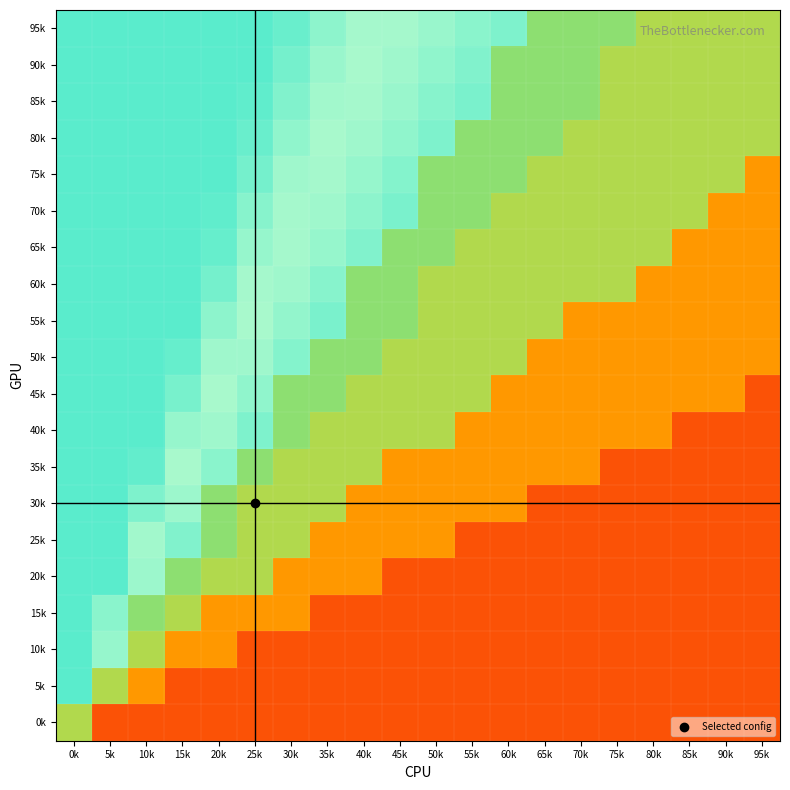

Reading left to right, transcribe all the data shown in this chart.

95k: 0k=0.8	5k=0.8	10k=0.8	15k=0.8	20k=0.8	25k=0.8	30k=0.9	35k=0.9	40k=0.9	45k=0.9	50k=0.9	55k=0.9	60k=0.9	65k=0.6	70k=0.6	75k=0.6	80k=0.5	85k=0.5	90k=0.5	95k=0.5
90k: 0k=0.8	5k=0.8	10k=0.8	15k=0.8	20k=0.8	25k=0.8	30k=0.9	35k=0.9	40k=0.9	45k=0.9	50k=0.9	55k=0.9	60k=0.6	65k=0.6	70k=0.6	75k=0.5	80k=0.5	85k=0.5	90k=0.5	95k=0.5
85k: 0k=0.8	5k=0.8	10k=0.8	15k=0.8	20k=0.8	25k=0.9	30k=0.9	35k=0.9	40k=0.9	45k=0.9	50k=0.9	55k=0.9	60k=0.6	65k=0.6	70k=0.6	75k=0.5	80k=0.5	85k=0.5	90k=0.5	95k=0.5
80k: 0k=0.8	5k=0.8	10k=0.8	15k=0.8	20k=0.8	25k=0.9	30k=0.9	35k=0.9	40k=0.9	45k=0.9	50k=0.9	55k=0.6	60k=0.6	65k=0.6	70k=0.5	75k=0.5	80k=0.5	85k=0.5	90k=0.5	95k=0.5
75k: 0k=0.8	5k=0.8	10k=0.8	15k=0.8	20k=0.8	25k=0.9	30k=0.9	35k=0.9	40k=0.9	45k=0.9	50k=0.6	55k=0.6	60k=0.6	65k=0.5	70k=0.5	75k=0.5	80k=0.5	85k=0.5	90k=0.5	95k=0.3
70k: 0k=0.8	5k=0.8	10k=0.8	15k=0.8	20k=0.9	25k=0.9	30k=0.9	35k=0.9	40k=0.9	45k=0.9	50k=0.6	55k=0.6	60k=0.5	65k=0.5	70k=0.5	75k=0.5	80k=0.5	85k=0.5	90k=0.3	95k=0.3
65k: 0k=0.8	5k=0.8	10k=0.8	15k=0.8	20k=0.9	25k=0.9	30k=0.9	35k=0.9	40k=0.9	45k=0.6	50k=0.6	55k=0.5	60k=0.5	65k=0.5	70k=0.5	75k=0.5	80k=0.5	85k=0.3	90k=0.3	95k=0.3
60k: 0k=0.8	5k=0.8	10k=0.8	15k=0.8	20k=0.9	25k=0.9	30k=0.9	35k=0.9	40k=0.6	45k=0.6	50k=0.5	55k=0.5	60k=0.5	65k=0.5	70k=0.5	75k=0.5	80k=0.3	85k=0.3	90k=0.3	95k=0.3
55k: 0k=0.8	5k=0.8	10k=0.8	15k=0.8	20k=0.9	25k=0.9	30k=0.9	35k=0.9	40k=0.6	45k=0.6	50k=0.5	55k=0.5	60k=0.5	65k=0.5	70k=0.3	75k=0.3	80k=0.3	85k=0.3	90k=0.3	95k=0.3
50k: 0k=0.8	5k=0.8	10k=0.8	15k=0.9	20k=0.9	25k=0.9	30k=0.9	35k=0.6	40k=0.6	45k=0.5	50k=0.5	55k=0.5	60k=0.5	65k=0.3	70k=0.3	75k=0.3	80k=0.3	85k=0.3	90k=0.3	95k=0.3
45k: 0k=0.8	5k=0.8	10k=0.8	15k=0.9	20k=0.9	25k=0.9	30k=0.6	35k=0.6	40k=0.5	45k=0.5	50k=0.5	55k=0.5	60k=0.3	65k=0.3	70k=0.3	75k=0.3	80k=0.3	85k=0.3	90k=0.3	95k=0.1
40k: 0k=0.8	5k=0.8	10k=0.8	15k=0.9	20k=0.9	25k=0.9	30k=0.6	35k=0.5	40k=0.5	45k=0.5	50k=0.5	55k=0.3	60k=0.3	65k=0.3	70k=0.3	75k=0.3	80k=0.3	85k=0.1	90k=0.1	95k=0.1
35k: 0k=0.8	5k=0.8	10k=0.9	15k=0.9	20k=0.9	25k=0.6	30k=0.5	35k=0.5	40k=0.5	45k=0.3	50k=0.3	55k=0.3	60k=0.3	65k=0.3	70k=0.3	75k=0.1	80k=0.1	85k=0.1	90k=0.1	95k=0.1
30k: 0k=0.8	5k=0.8	10k=0.9	15k=0.9	20k=0.6	25k=0.5	30k=0.5	35k=0.5	40k=0.3	45k=0.3	50k=0.3	55k=0.3	60k=0.3	65k=0.1	70k=0.1	75k=0.1	80k=0.1	85k=0.1	90k=0.1	95k=0.1
25k: 0k=0.8	5k=0.8	10k=0.9	15k=0.9	20k=0.6	25k=0.5	30k=0.5	35k=0.3	40k=0.3	45k=0.3	50k=0.3	55k=0.1	60k=0.1	65k=0.1	70k=0.1	75k=0.1	80k=0.1	85k=0.1	90k=0.1	95k=0.1
20k: 0k=0.8	5k=0.8	10k=0.9	15k=0.6	20k=0.5	25k=0.5	30k=0.3	35k=0.3	40k=0.3	45k=0.1	50k=0.1	55k=0.1	60k=0.1	65k=0.1	70k=0.1	75k=0.1	80k=0.1	85k=0.1	90k=0.1	95k=0.1
15k: 0k=0.8	5k=0.9	10k=0.6	15k=0.5	20k=0.3	25k=0.3	30k=0.3	35k=0.1	40k=0.1	45k=0.1	50k=0.1	55k=0.1	60k=0.1	65k=0.1	70k=0.1	75k=0.1	80k=0.1	85k=0.1	90k=0.1	95k=0.1
10k: 0k=0.8	5k=0.9	10k=0.5	15k=0.3	20k=0.3	25k=0.1	30k=0.1	35k=0.1	40k=0.1	45k=0.1	50k=0.1	55k=0.1	60k=0.1	65k=0.1	70k=0.1	75k=0.1	80k=0.1	85k=0.1	90k=0.1	95k=0.1
5k: 0k=0.8	5k=0.5	10k=0.3	15k=0.1	20k=0.1	25k=0.1	30k=0.1	35k=0.1	40k=0.1	45k=0.1	50k=0.1	55k=0.1	60k=0.1	65k=0.1	70k=0.1	75k=0.1	80k=0.1	85k=0.1	90k=0.1	95k=0.1
0k: 0k=0.5	5k=0.1	10k=0.1	15k=0.1	20k=0.1	25k=0.1	30k=0.1	35k=0.1	40k=0.1	45k=0.1	50k=0.1	55k=0.1	60k=0.1	65k=0.1	70k=0.1	75k=0.1	80k=0.1	85k=0.1	90k=0.1	95k=0.1